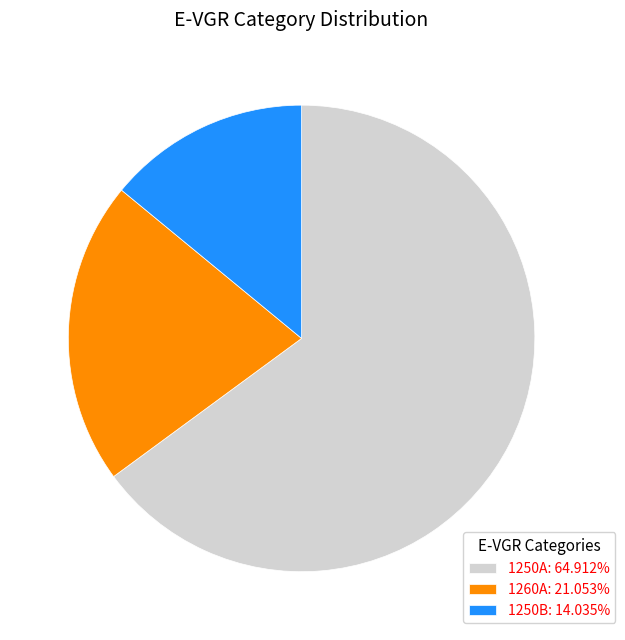

Approximately how many times larger is the value at 1260A: 21.053% compared to 1250A: 64.912%?

0.3